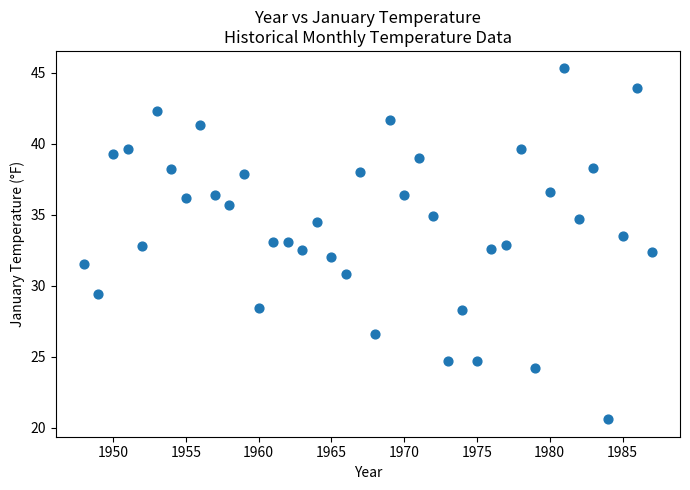

What is the range of Y values (max minus min)?

24.7